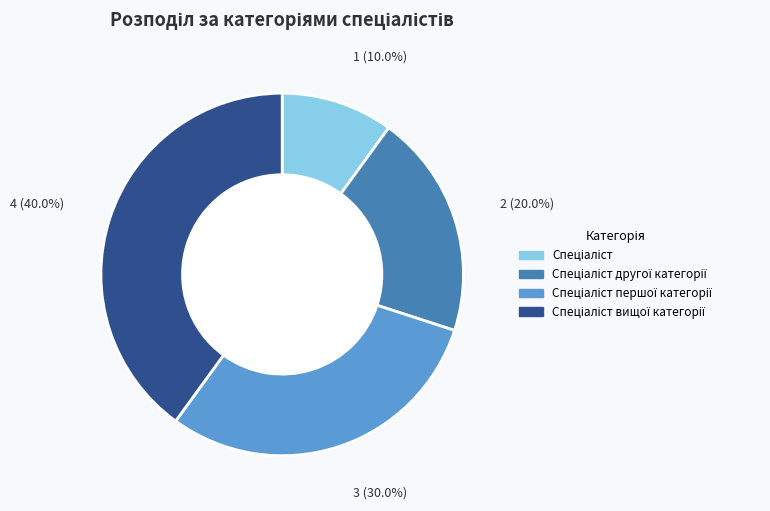

Is there a majority slice in this chart?

No